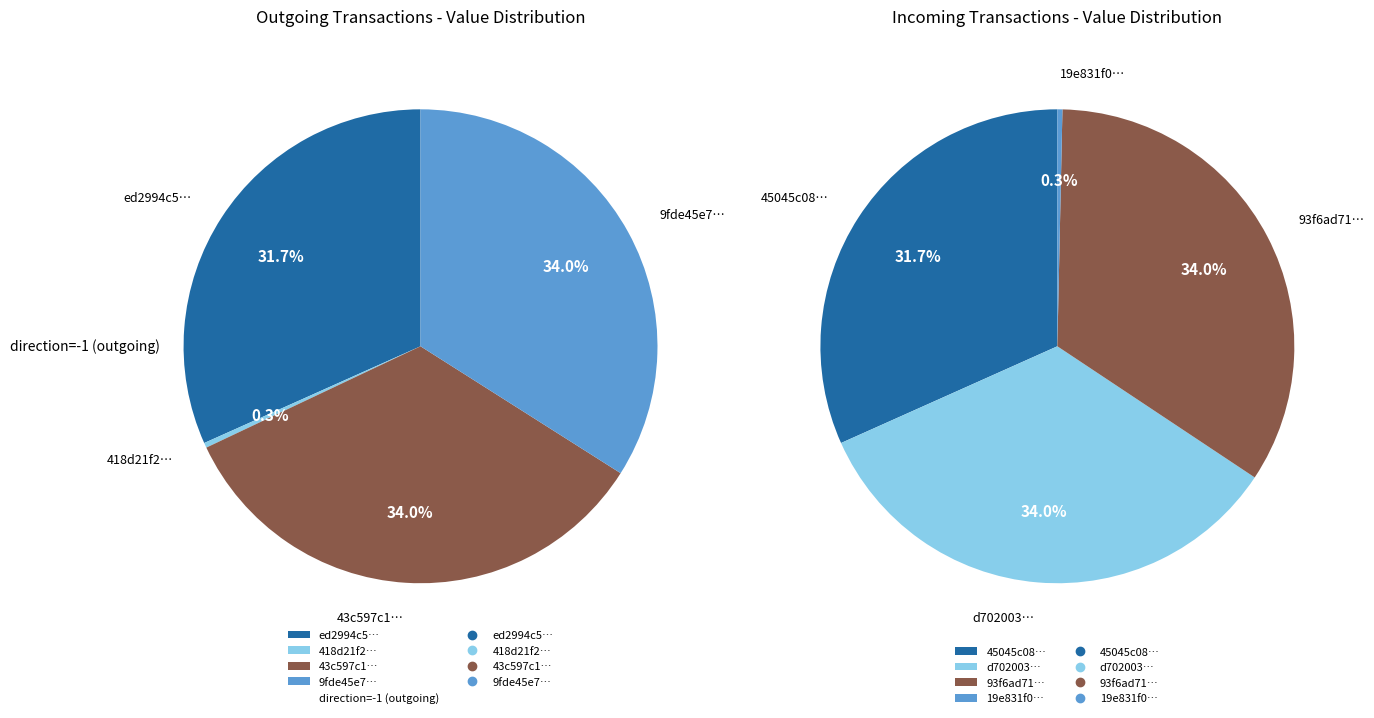

To the nearest percent, what portion does 0 represent?

32%